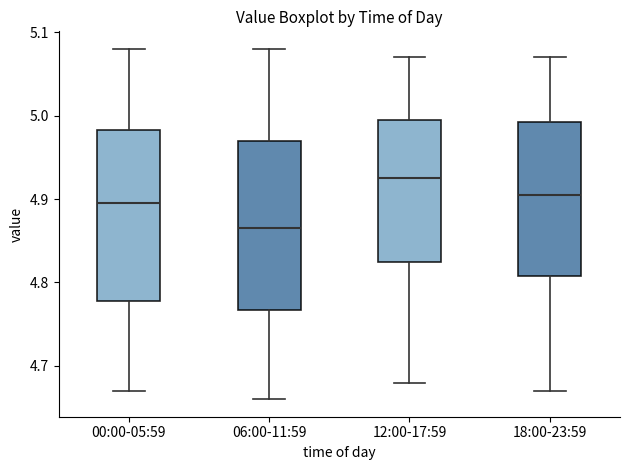

Reading left to right, transcribe this box plot: for each box, give where its median line is, the range the box spans, and where its two whiskers end, as read against the y-axis. The values are not printed on the chart, so give them approximately, as read against the axis.

00:00-05:59: median 4.90, box 4.78 to 4.98, whiskers 4.67 to 5.08
06:00-11:59: median 4.87, box 4.77 to 4.97, whiskers 4.66 to 5.08
12:00-17:59: median 4.93, box 4.83 to 5.00, whiskers 4.68 to 5.07
18:00-23:59: median 4.91, box 4.81 to 4.99, whiskers 4.67 to 5.07